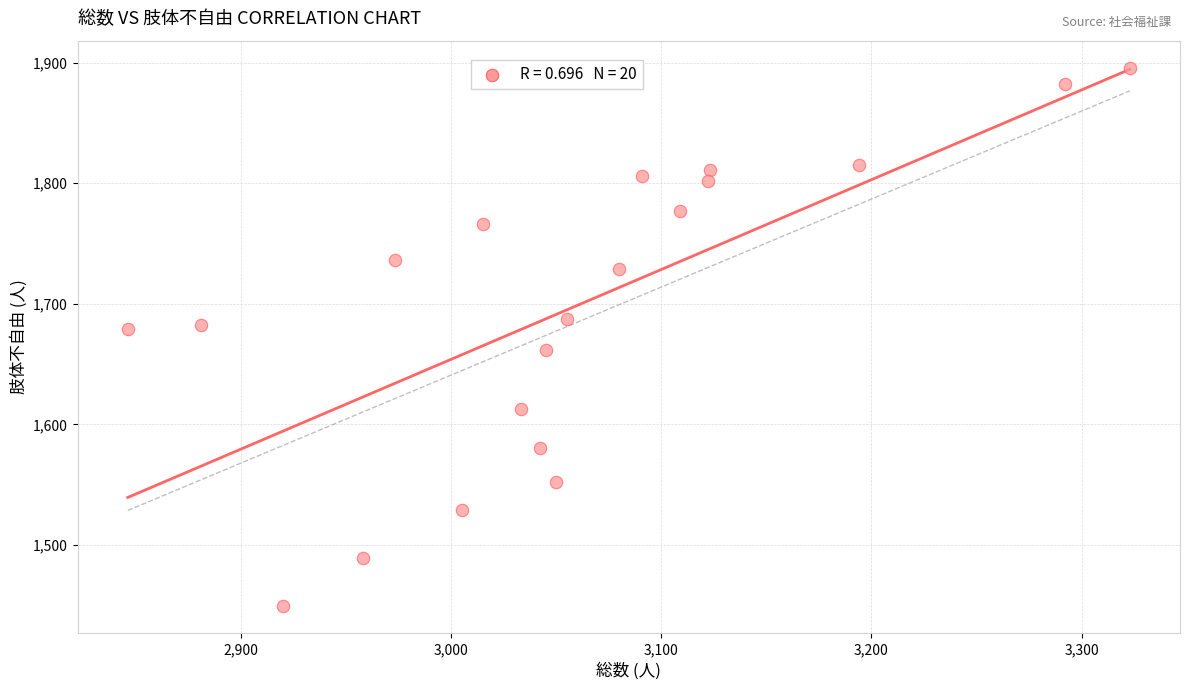

What is the range of X values (max minus min)?

477